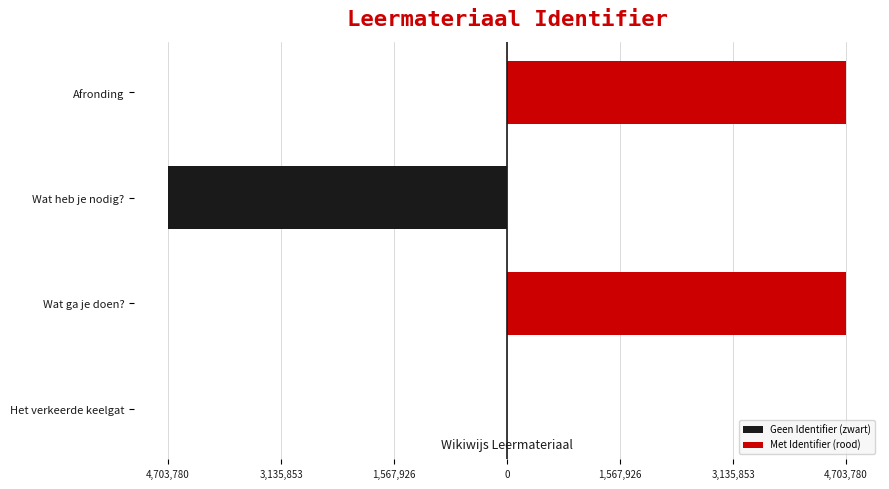

Which series has the largest range (max minus min)?

Met Identifier (rood)